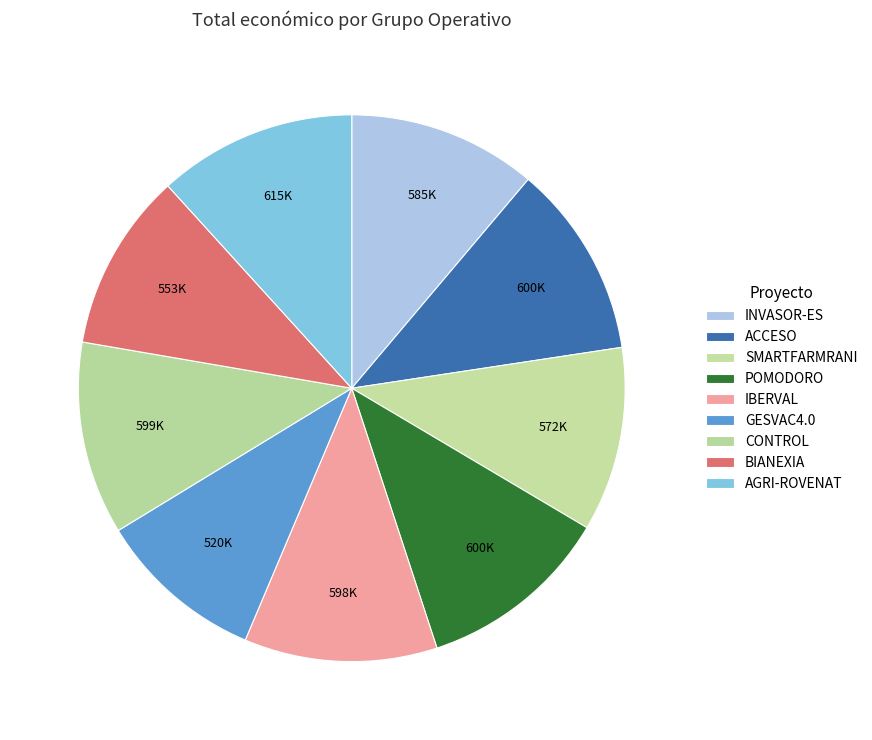

To the nearest percent, what is the difference between the largest and smallest slice percentages?

2%